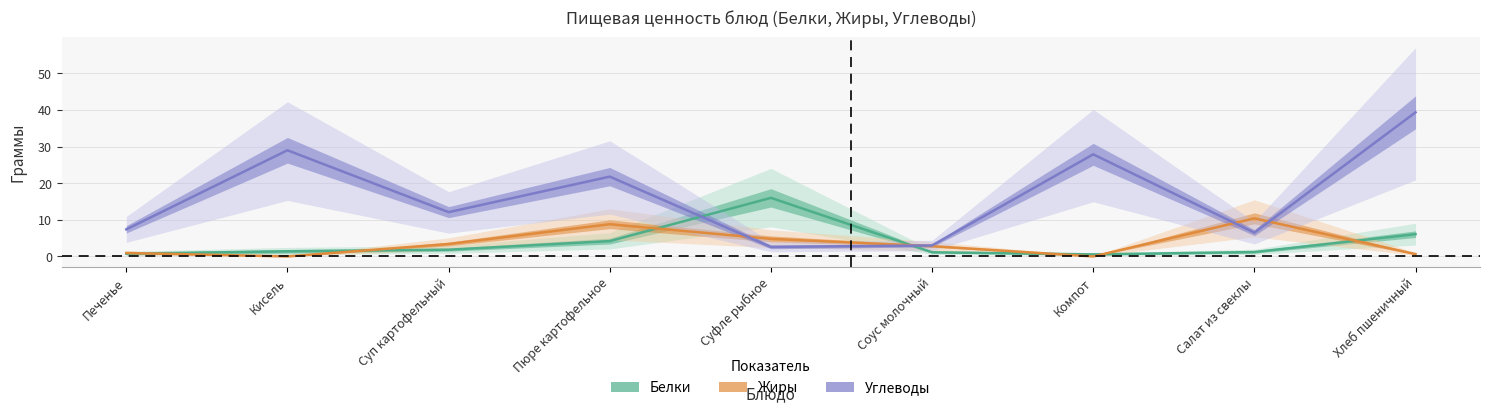

What is the label of the 9th point from the left?

Хлеб пшеничный